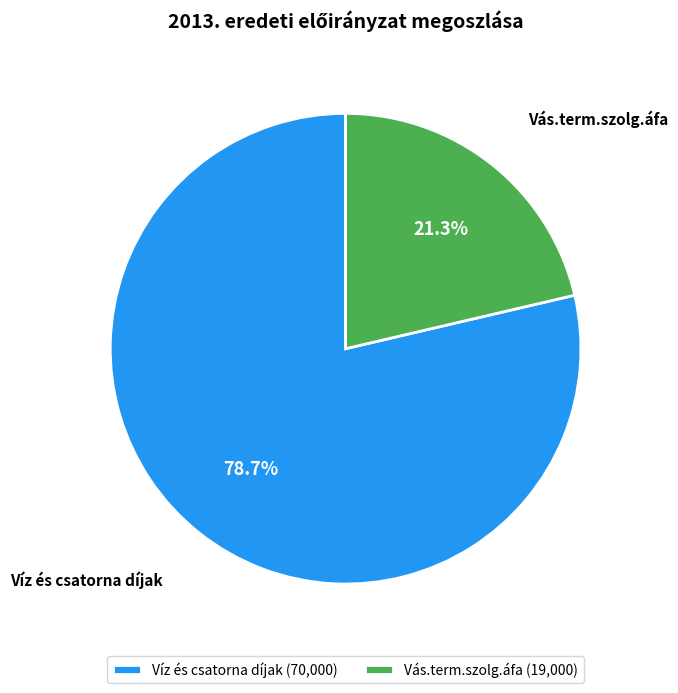

Rank the categories by value from highest to lowest.

Víz és csatorna díjak, Vás.term.szolg.áfa